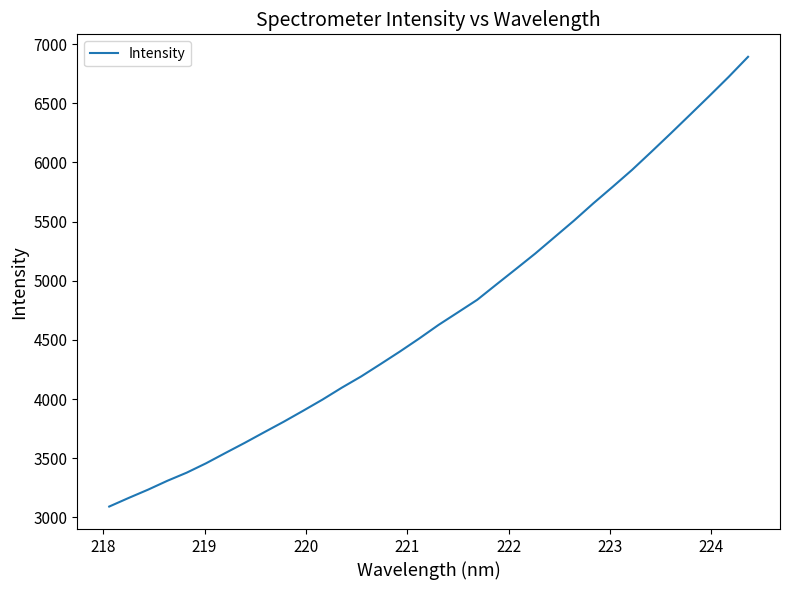

What is the minimum value shown in the chart?

3092.0